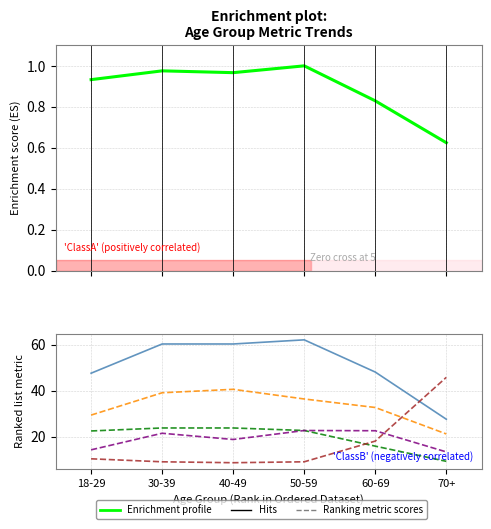

What is the spread (max minus min) of values at 18-29?

46.7